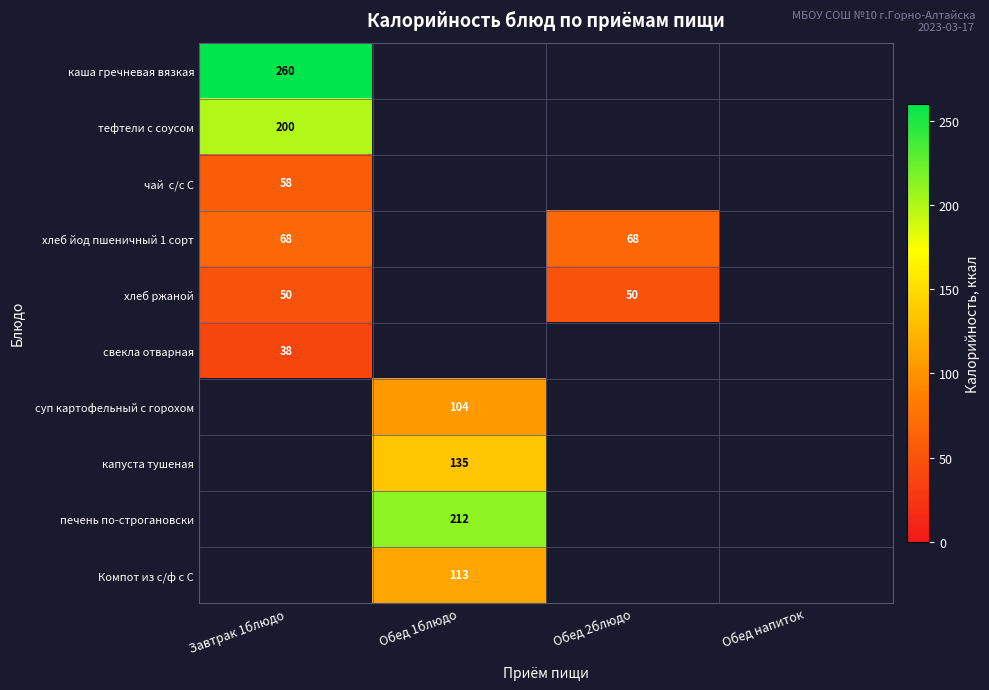

What is the greatest value displayed?

260.0